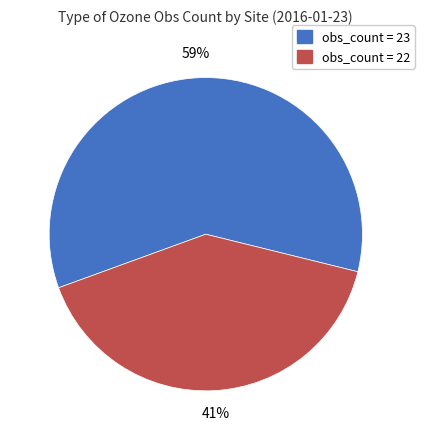

Count the number of slices in the pie.

2